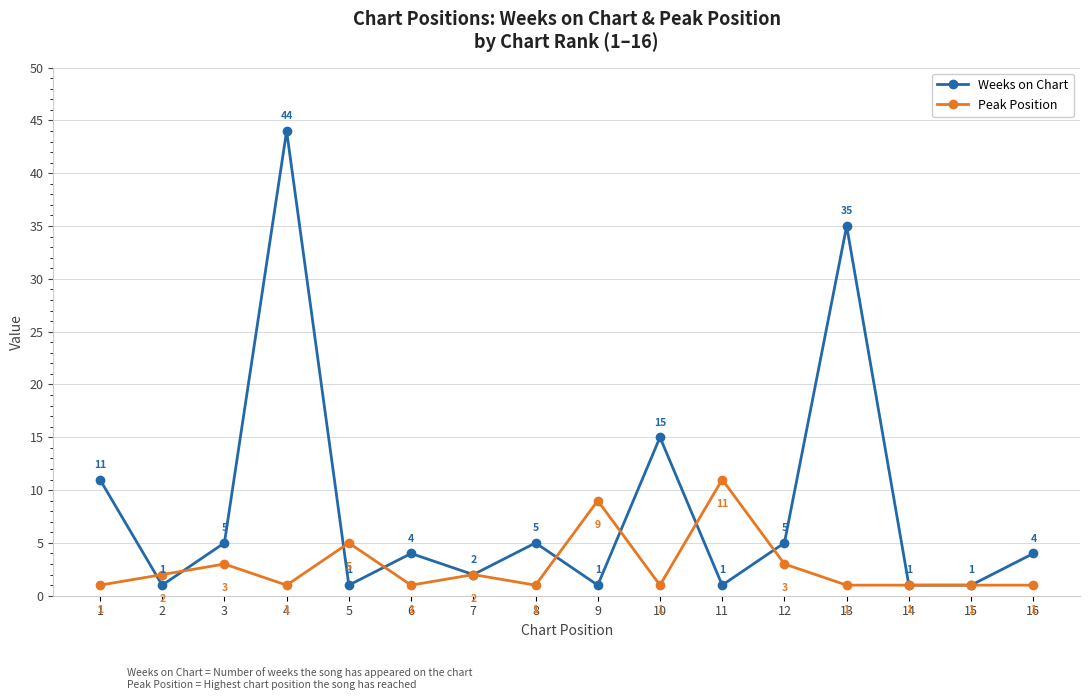

Reading left to right, transcribe all the data shown in this chart.

Weeks on Chart: 1=11	2=1	3=5	4=44	5=1	6=4	7=2	8=5	9=1	10=15	11=1	12=5	13=35	14=1	15=1	16=4
Peak Position: 1=1	2=2	3=3	4=1	5=5	6=1	7=2	8=1	9=9	10=1	11=11	12=3	13=1	14=1	15=1	16=1